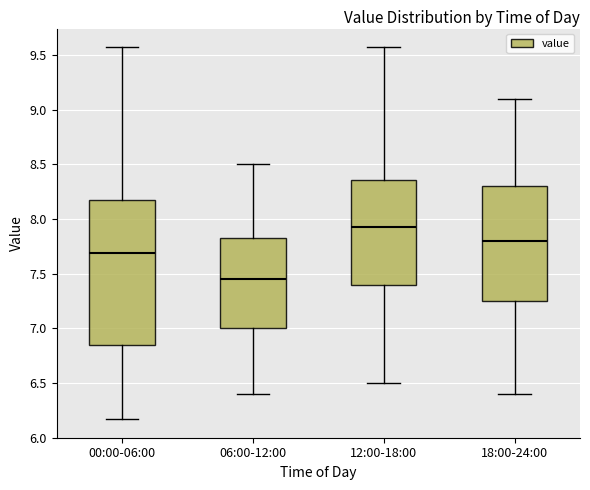

Reading left to right, read every box against the y-axis: the position of its median line, the range the box covers, and the ends of its whiskers. The values are not printed on the chart, so give them approximately, as read against the axis.

00:00-06:00: median 7.70, box 6.85 to 8.15, whiskers 6.15 to 9.55
06:00-12:00: median 7.45, box 7.00 to 7.85, whiskers 6.40 to 8.50
12:00-18:00: median 7.95, box 7.40 to 8.35, whiskers 6.50 to 9.55
18:00-24:00: median 7.80, box 7.25 to 8.30, whiskers 6.40 to 9.10